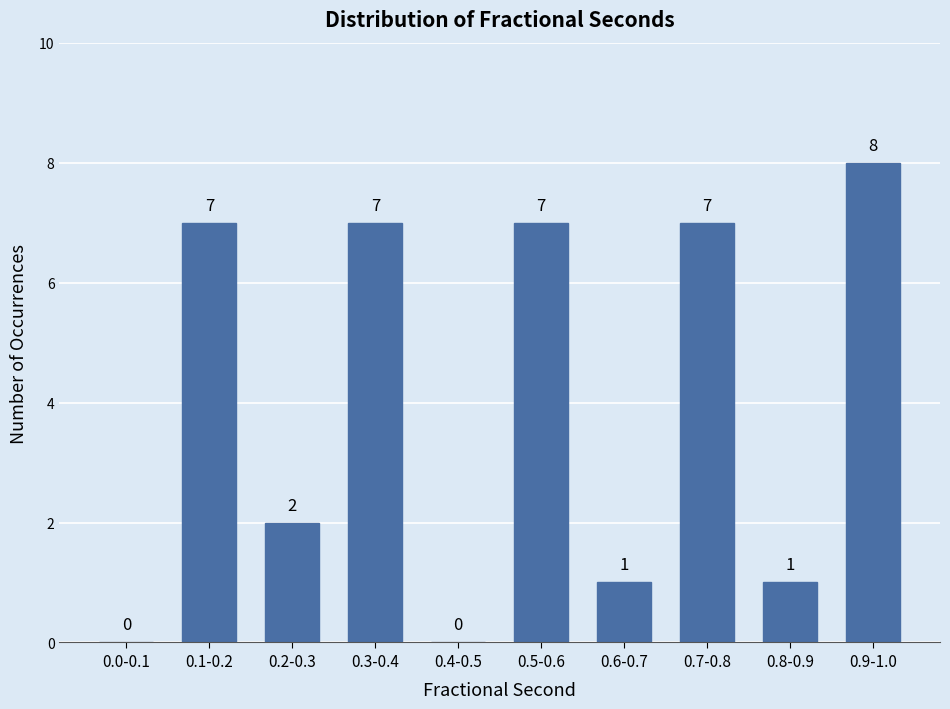

Reading left to right, extract all data points from this chart.

0.0-0.1=0	0.1-0.2=7	0.2-0.3=2	0.3-0.4=7	0.4-0.5=0	0.5-0.6=7	0.6-0.7=1	0.7-0.8=7	0.8-0.9=1	0.9-1.0=8